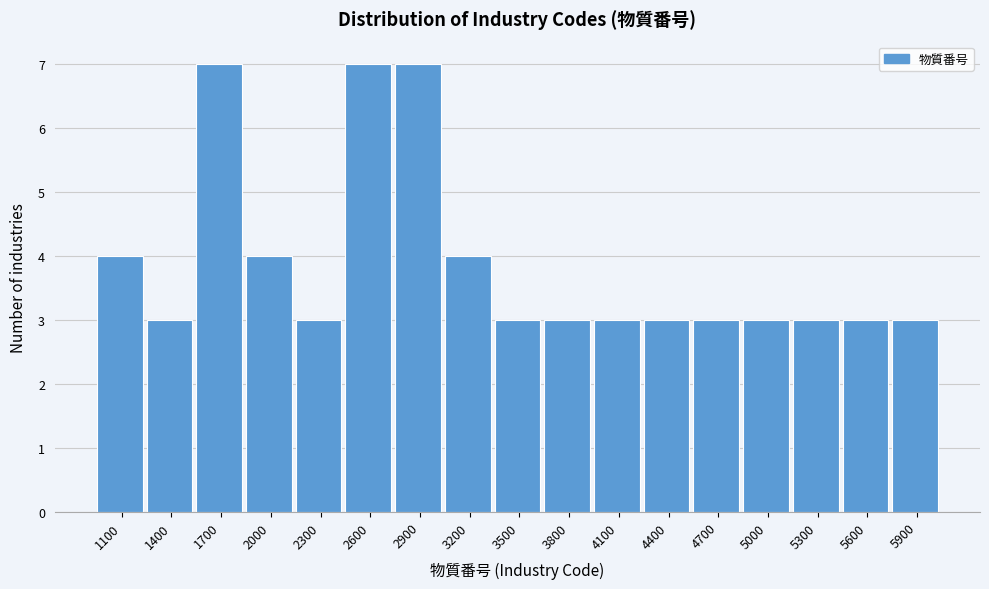

Reading left to right, list all the values displayed in this chart.

1100=4	1400=3	1700=7	2000=4	2300=3	2600=7	2900=7	3200=4	3500=3	3800=3	4100=3	4400=3	4700=3	5000=3	5300=3	5600=3	5900=3